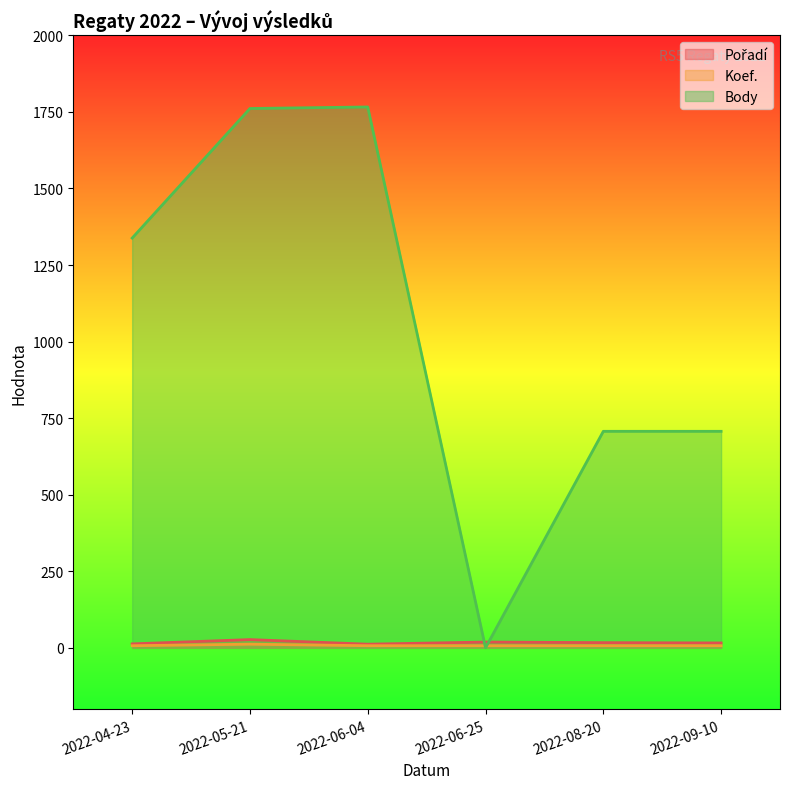

True or false: Koef. has more than 2 points higher than both neighbors.

False